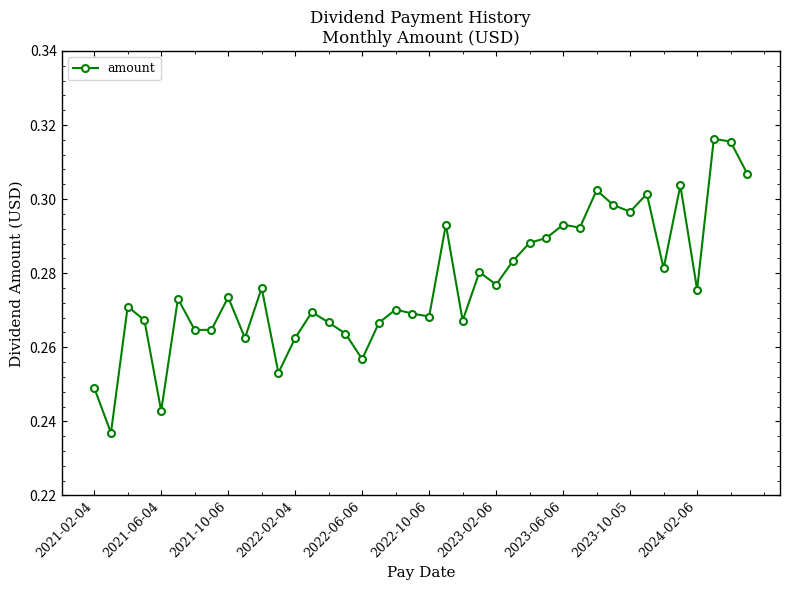

Count the values in the range 0 to 1.

40